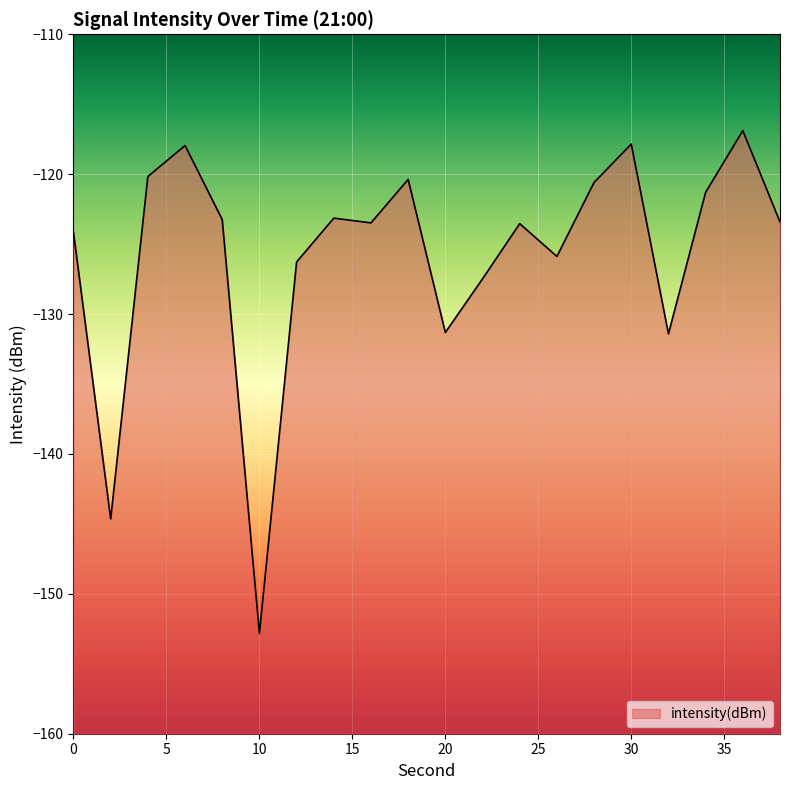

List the labels in order of value, smallest first.

10, 2, 32, 20, 22, 12, 26, 0, 24, 16, 38, 8, 14, 34, 28, 18, 4, 6, 30, 36